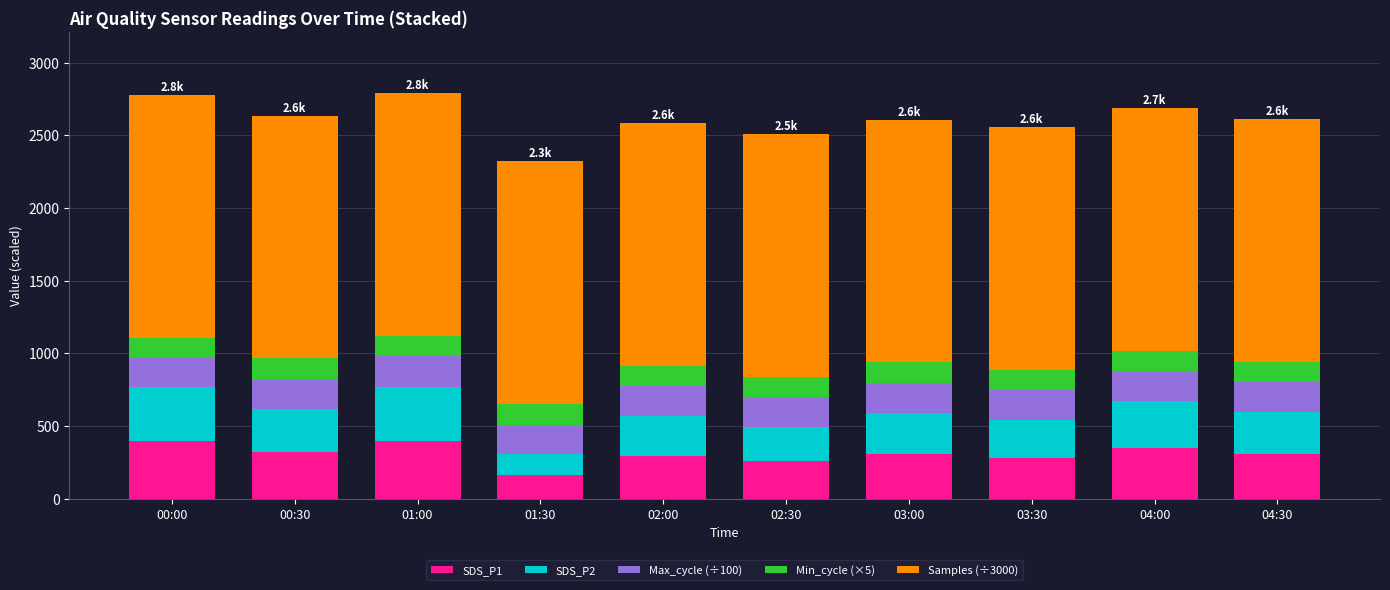

What is the sum of the SDS_P1 values at 00:00 and 03:00?

702.8